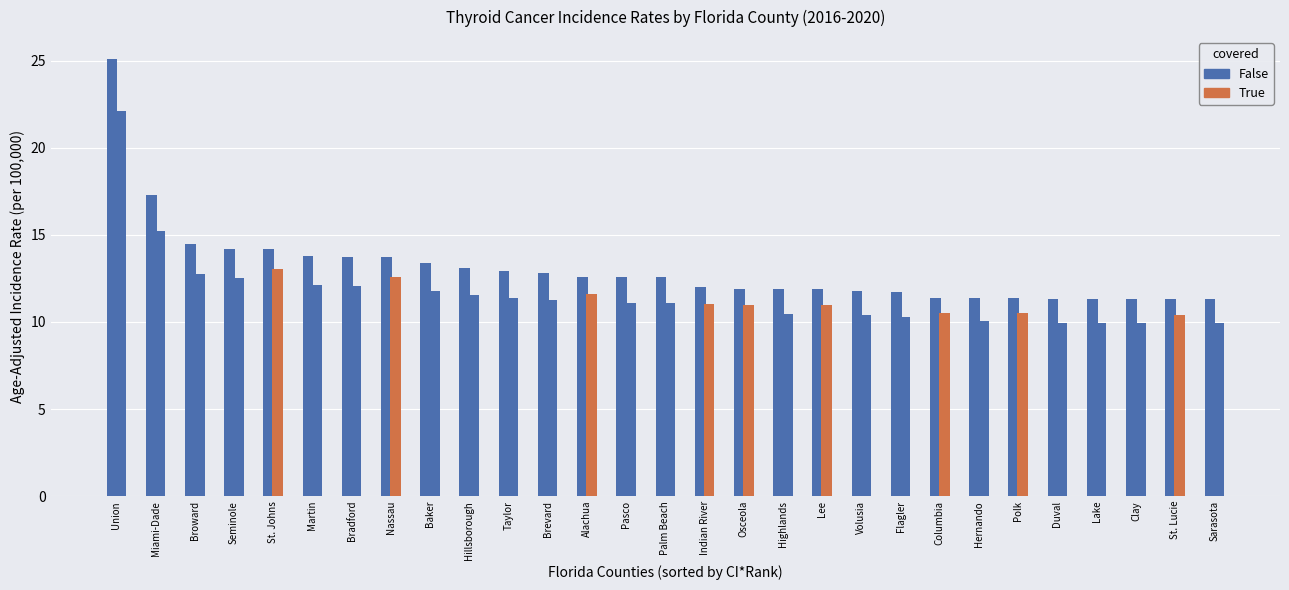

What is the average value?

13.0